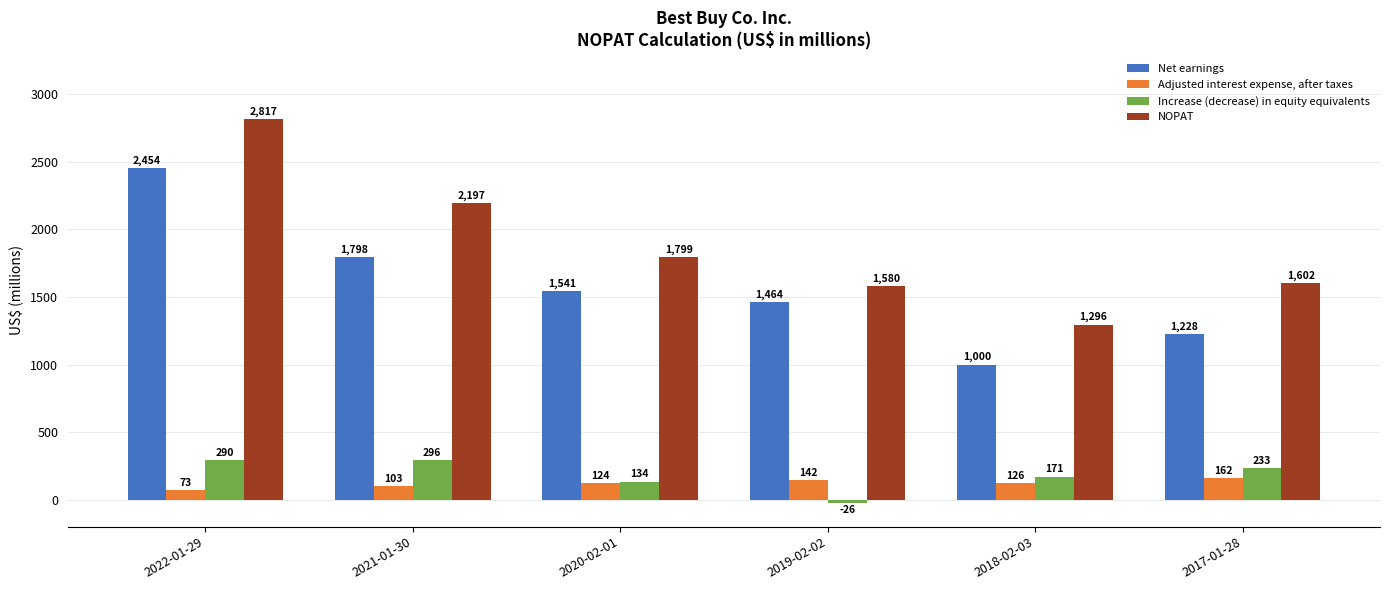

Which series has the largest total across all categories?

NOPAT